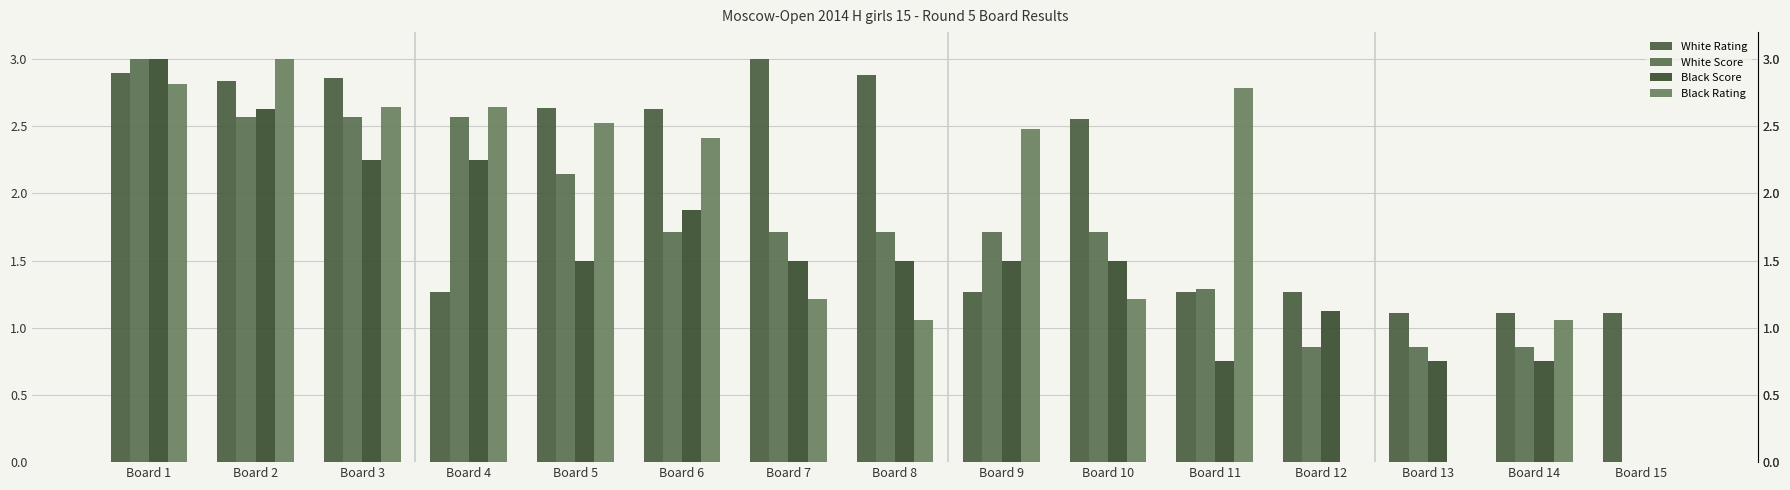

Which series has the largest total across all categories?

White Rating